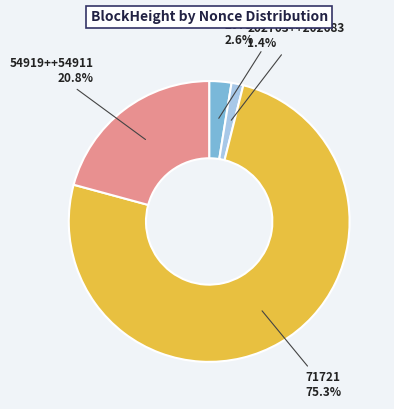

Approximately how many times larger is the value at 54919++54911 compared to 71721?

0.3